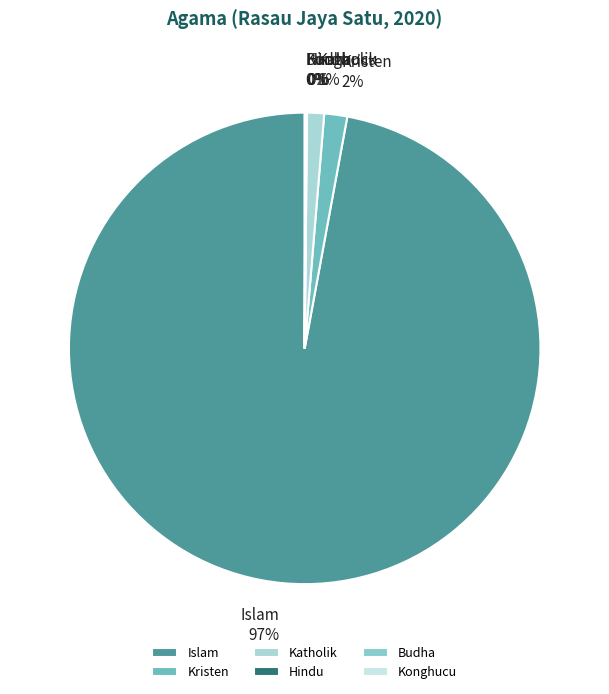

Which has a higher value, Islam or Kristen?

Islam